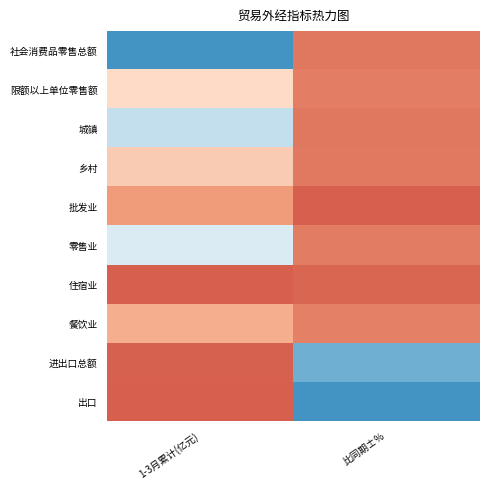

At how many categories does at least one series exceed 0?

2